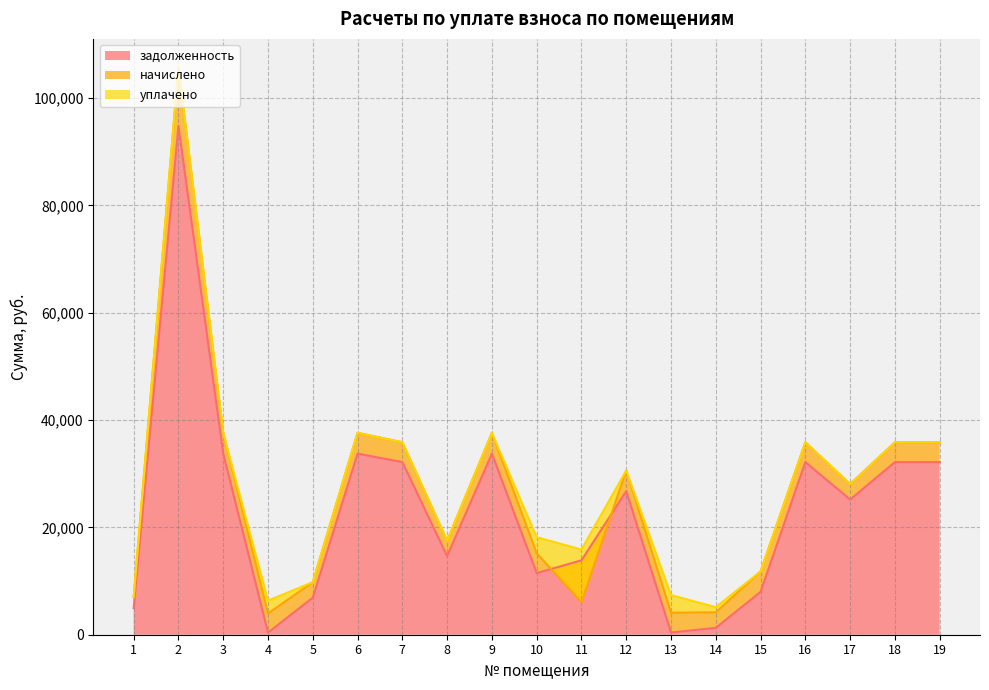

The value of начислено at 13 is 2230.7. True or false?

False